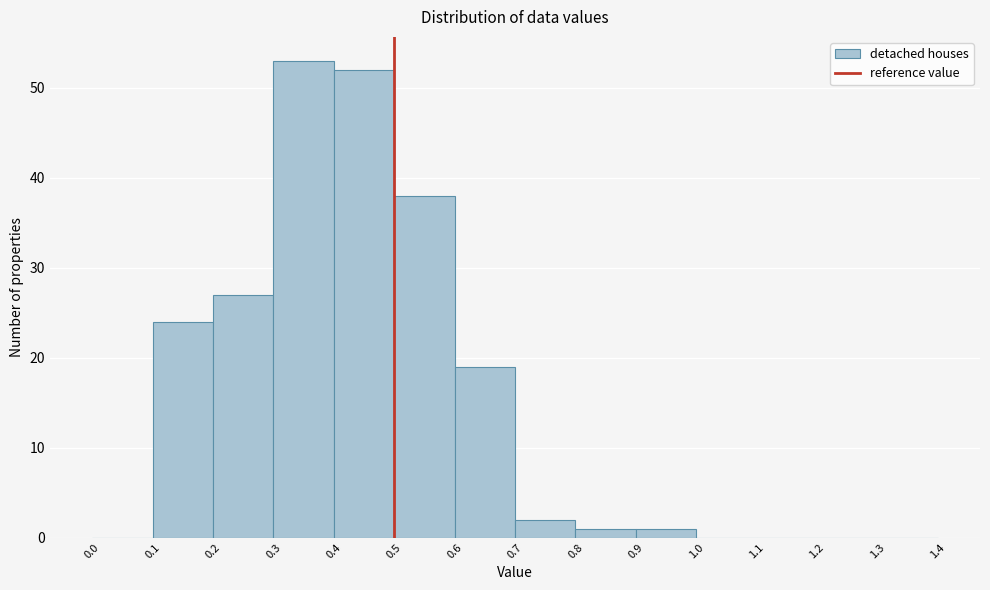

Which range on the x-axis has the tallest bar?

0.3 to 0.4